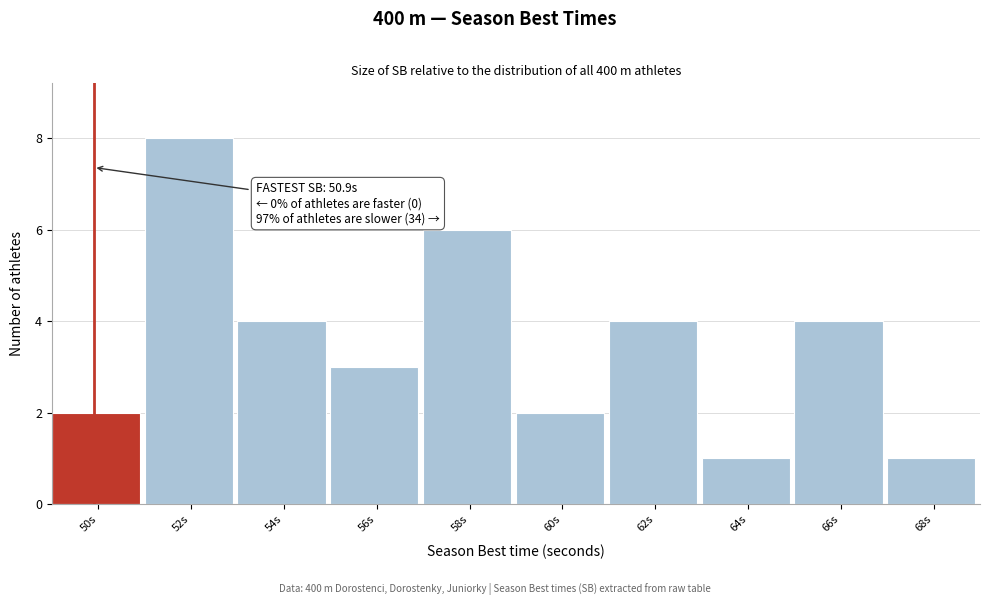

Reading right to left, transcribe all the data shown in this chart.

68s=1	66s=4	64s=1	62s=4	60s=2	58s=6	56s=3	54s=4	52s=8	50s=2